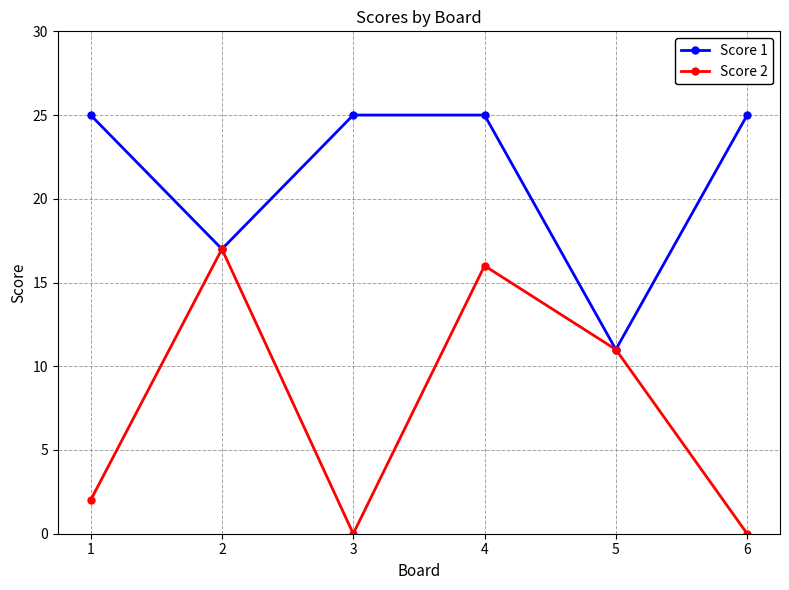

Which category has the lowest value in the Score 1 series?

5